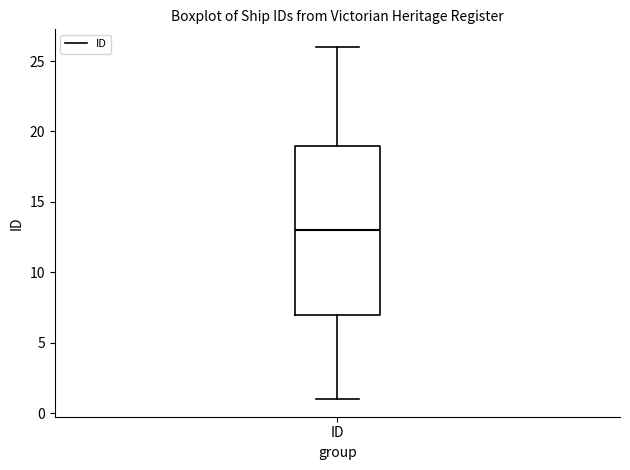

Where is the lower edge of the box for ID on the y-axis? The values are not printed on the chart, so give them approximately, as read against the axis.

7